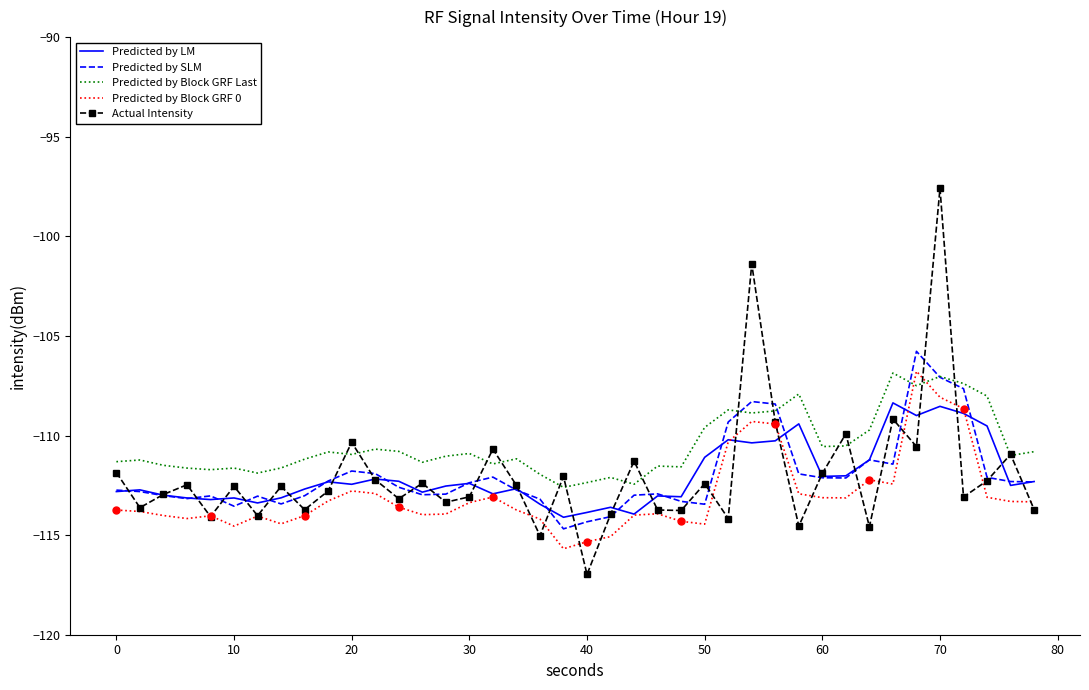

The Actual Intensity series shows -65.2 at 60. True or false?

False